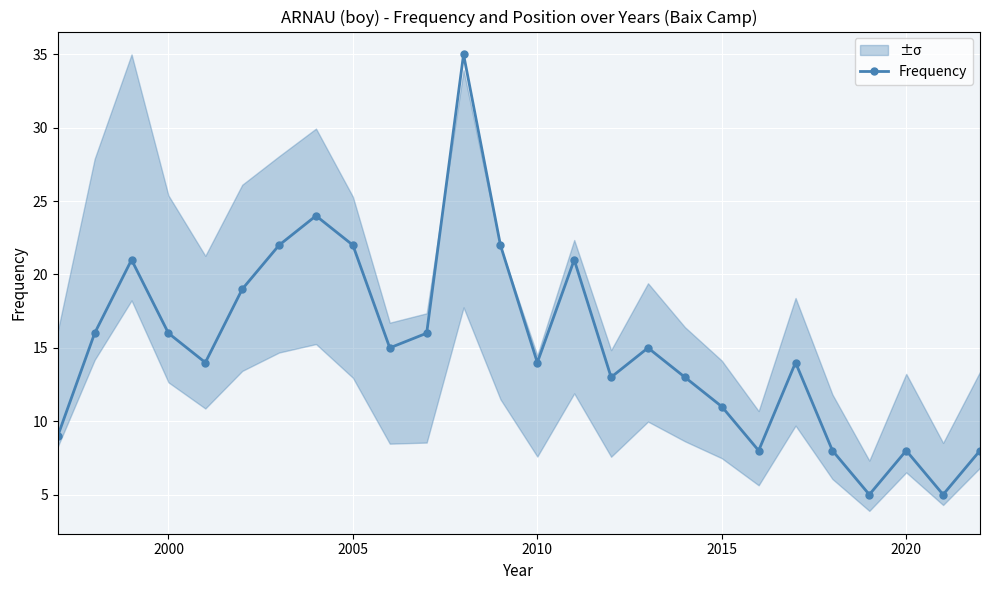

In Frequency, how many points are higher than both neighbors (excluding endpoints)?

7